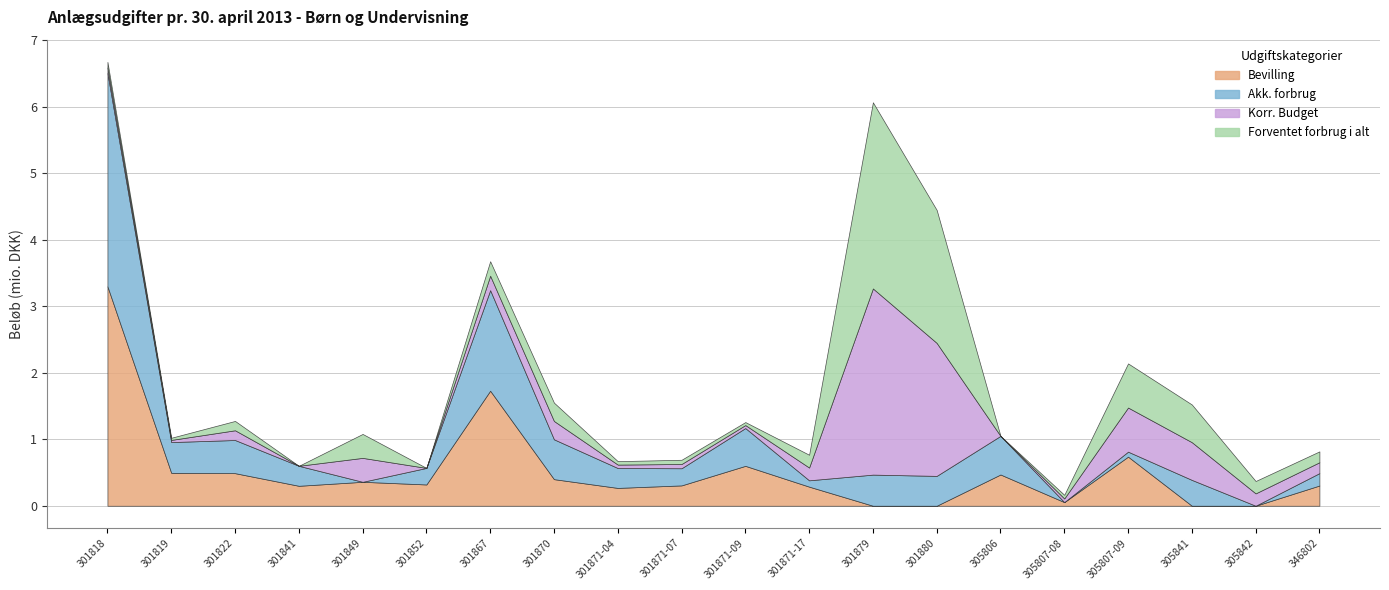

What is the sum of all Akk. forbrug values?

10199301.0